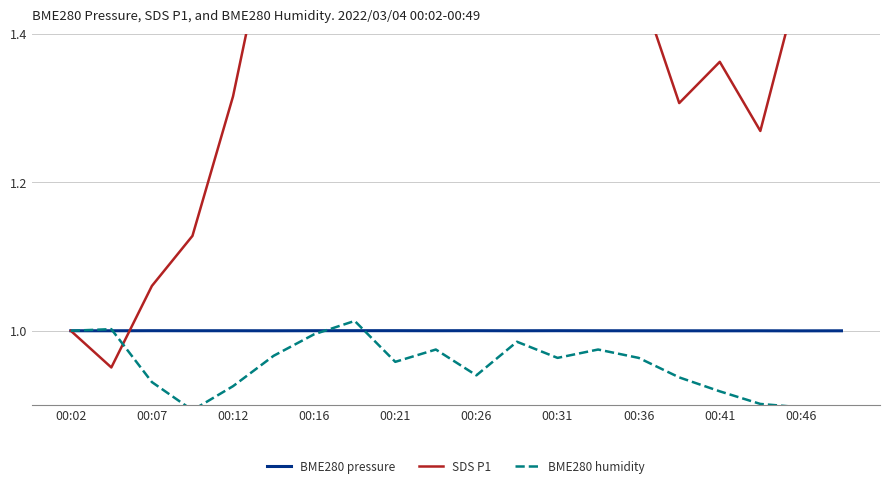

The BME280 pressure series shows 1.0 at 00:02. True or false?

True